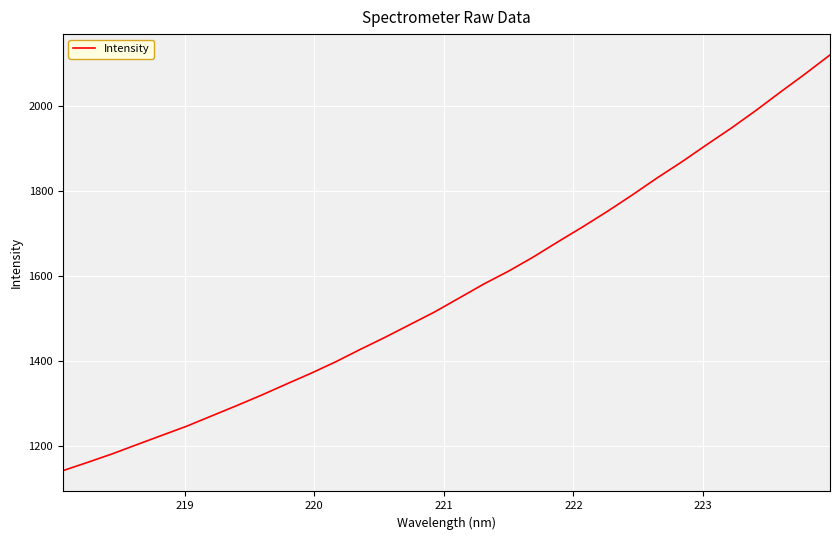

What is the minimum value shown in the chart?

1140.6